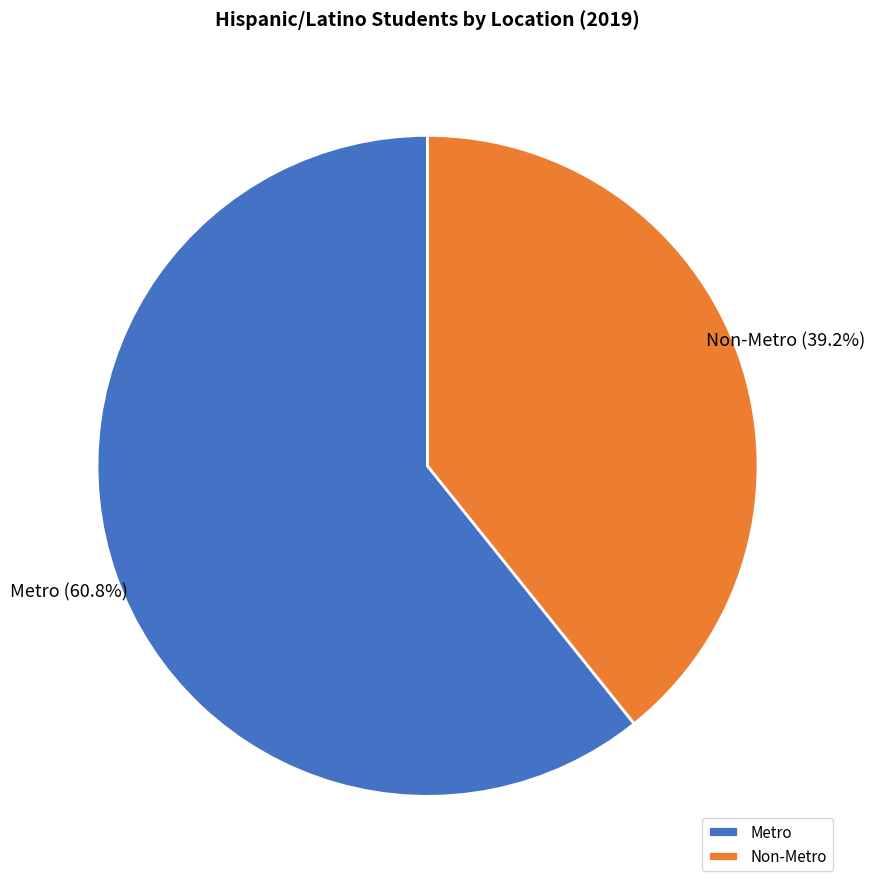

How many segments does this pie chart have?

2